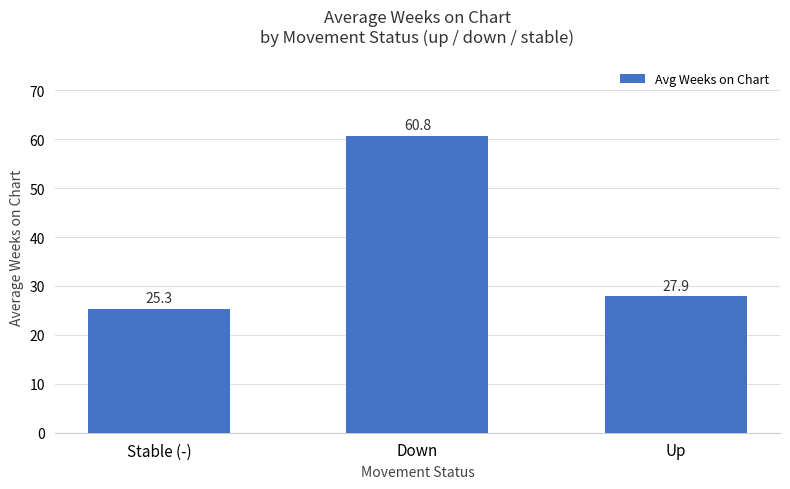

Between Up and Stable (-), which is larger?

Up